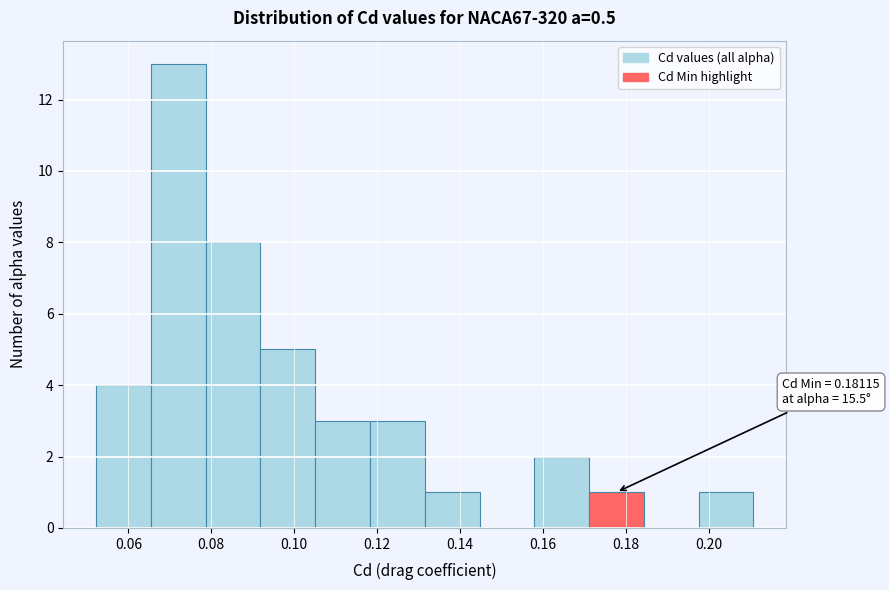

Which range on the x-axis has the tallest bar?

0.066 to 0.078